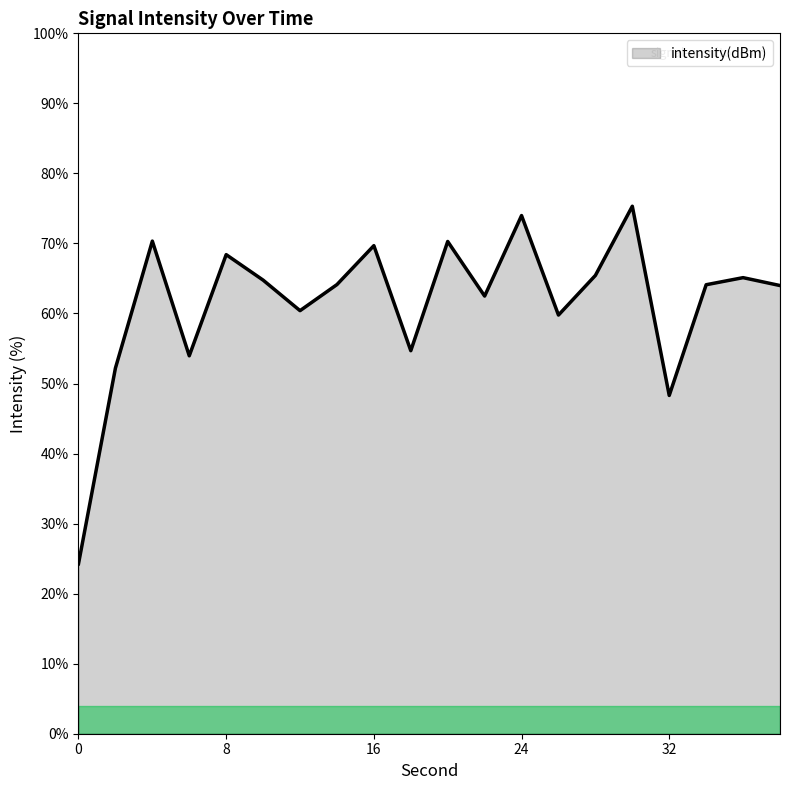

How many distinct data groups are displayed?

1